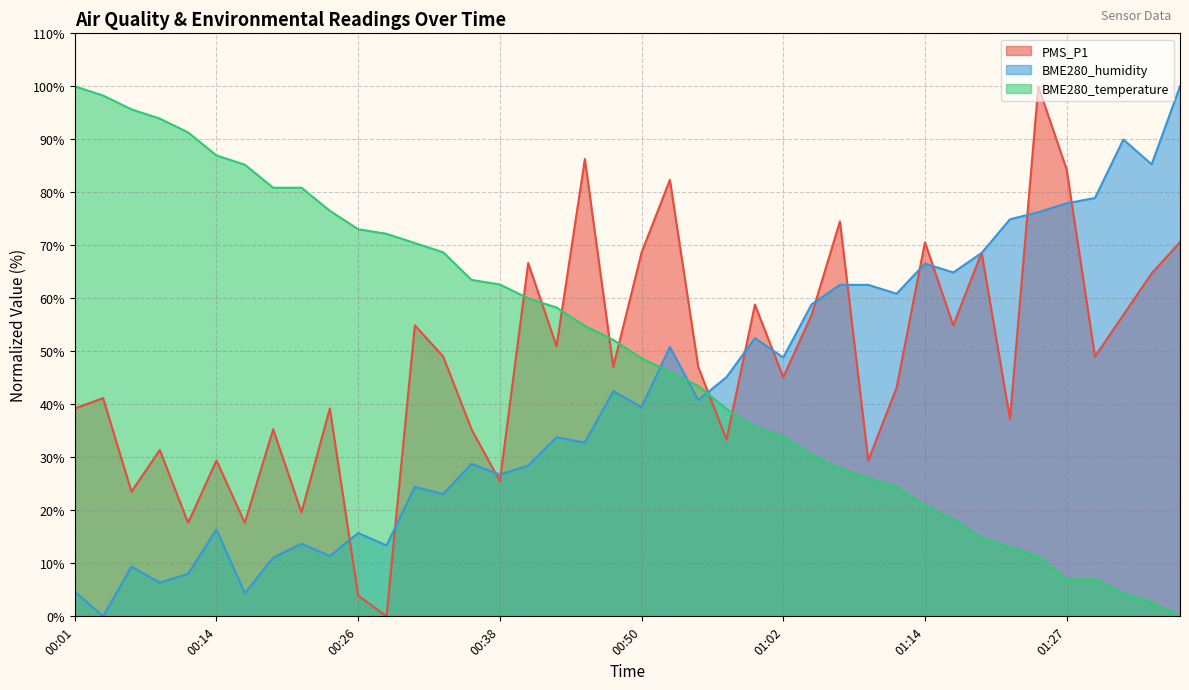

Rank the series at 00:52 from lowest to highest value.

BME280_temperature, BME280_humidity, PMS_P1